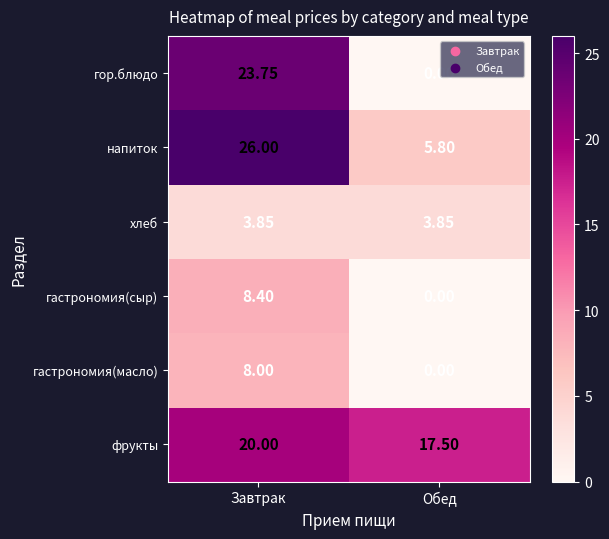

Rank the series by their maximum value, from highest to lowest.

напиток, гор.блюдо, фрукты, гастрономия(сыр), гастрономия(масло), хлеб